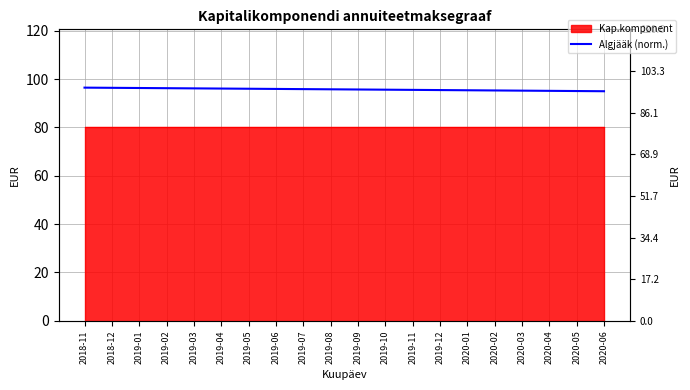

What is the difference between the maximum and minimum values?

1.5